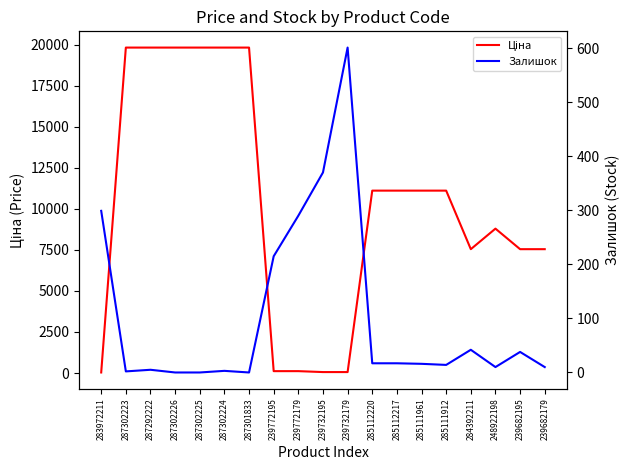

What is the difference between the second highest and minimum values in the Залишок series?

370.0